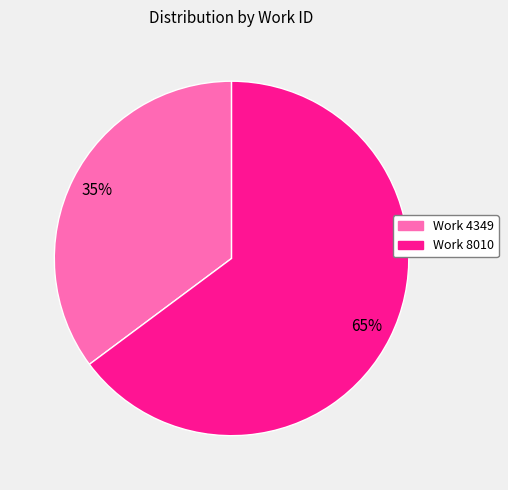

True or false: Work 8010 accounts for 65% of the total.

True